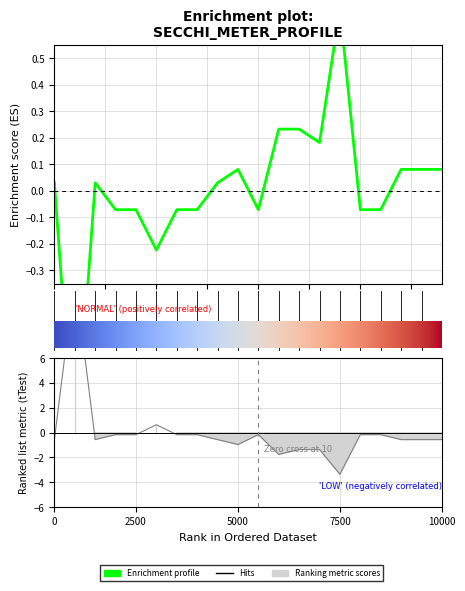

Is it true that Secchi Meters equals 0.1 at 2005-08-10?

False